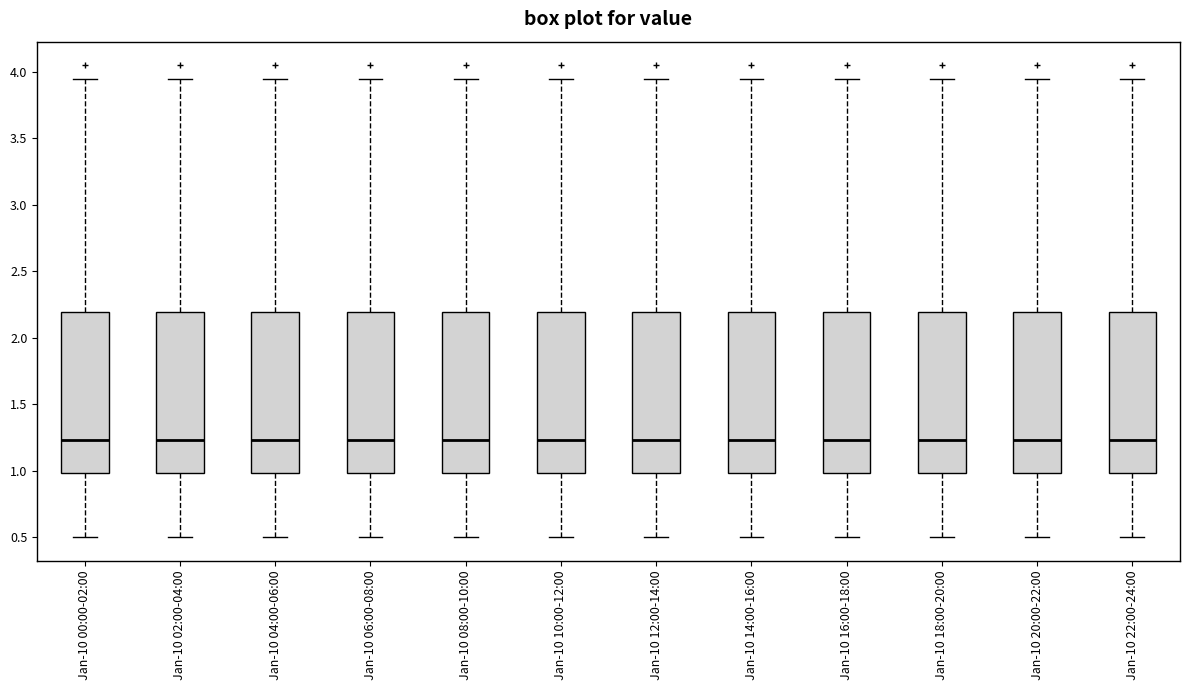

Reading left to right, read every box against the y-axis: the position of its median line, the range the box covers, and the ends of its whiskers. The values are not printed on the chart, so give them approximately, as read against the axis.

Jan-10 00:00-02:00: median 1.25, box 1.00 to 2.20, whiskers 0.50 to 3.95
Jan-10 02:00-04:00: median 1.25, box 1.00 to 2.20, whiskers 0.50 to 3.95
Jan-10 04:00-06:00: median 1.25, box 1.00 to 2.20, whiskers 0.50 to 3.95
Jan-10 06:00-08:00: median 1.25, box 1.00 to 2.20, whiskers 0.50 to 3.95
Jan-10 08:00-10:00: median 1.25, box 1.00 to 2.20, whiskers 0.50 to 3.95
Jan-10 10:00-12:00: median 1.25, box 1.00 to 2.20, whiskers 0.50 to 3.95
Jan-10 12:00-14:00: median 1.25, box 1.00 to 2.20, whiskers 0.50 to 3.95
Jan-10 14:00-16:00: median 1.25, box 1.00 to 2.20, whiskers 0.50 to 3.95
Jan-10 16:00-18:00: median 1.25, box 1.00 to 2.20, whiskers 0.50 to 3.95
Jan-10 18:00-20:00: median 1.25, box 1.00 to 2.20, whiskers 0.50 to 3.95
Jan-10 20:00-22:00: median 1.25, box 1.00 to 2.20, whiskers 0.50 to 3.95
Jan-10 22:00-24:00: median 1.25, box 1.00 to 2.20, whiskers 0.50 to 3.95